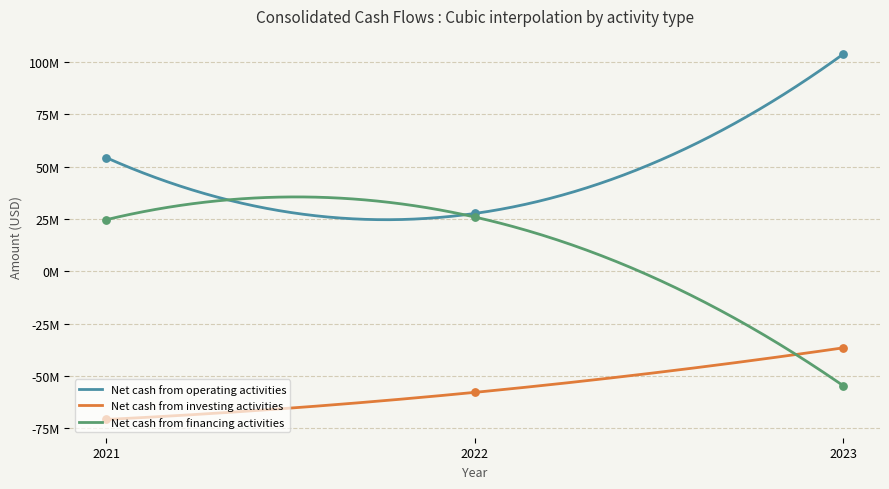

What is the total value across all series at Dec. 31, 2023?

12514000